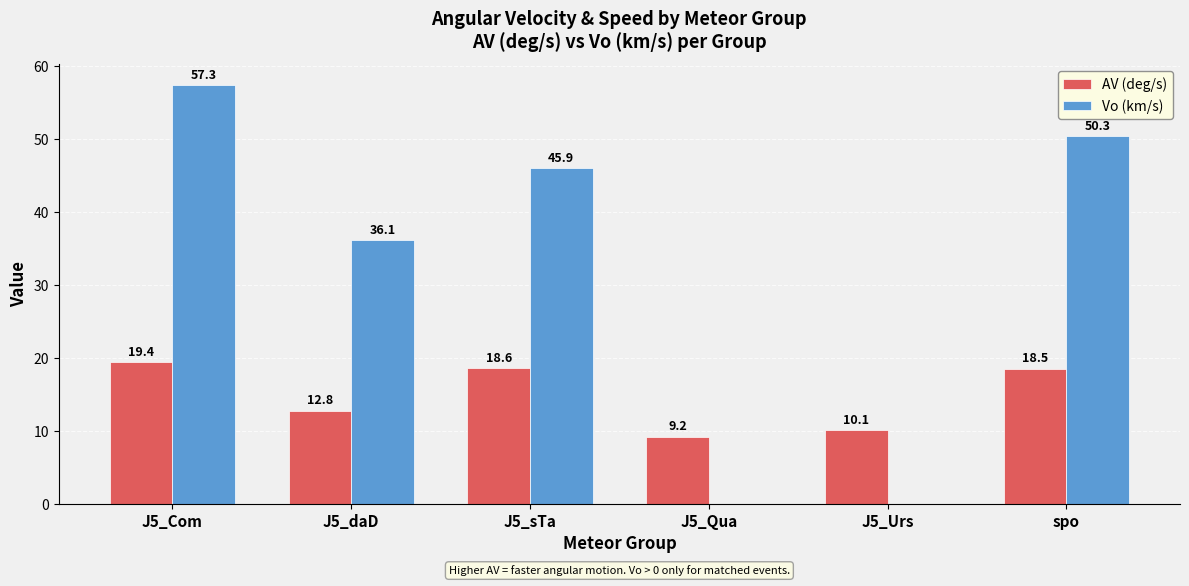

Which series changed the most between J5_Com and J5_Qua?

Vo (km/s)